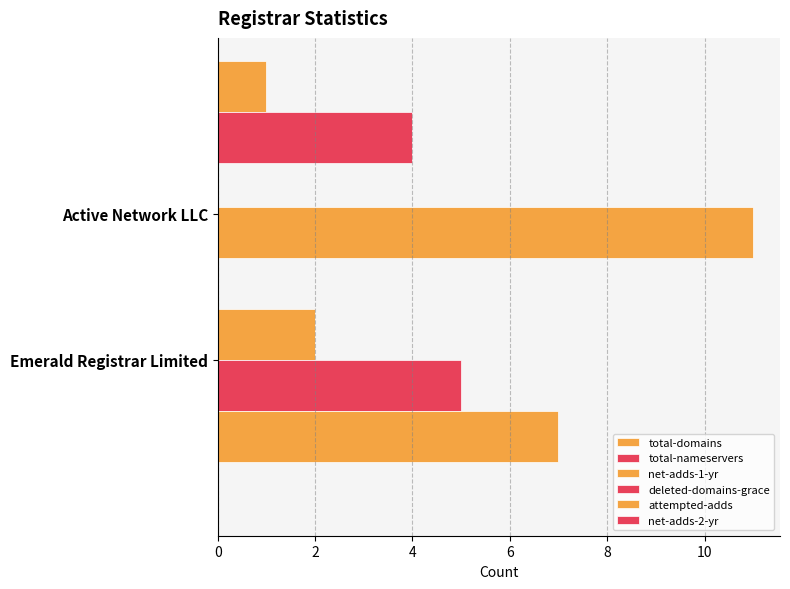

What is the difference between the maximum and minimum values in the net-adds-1-yr series?

2.0